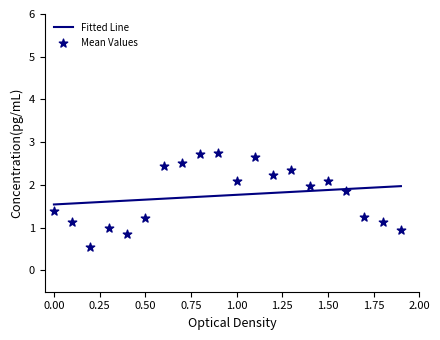

Which series has the widest spread of Y values?

Mean Values